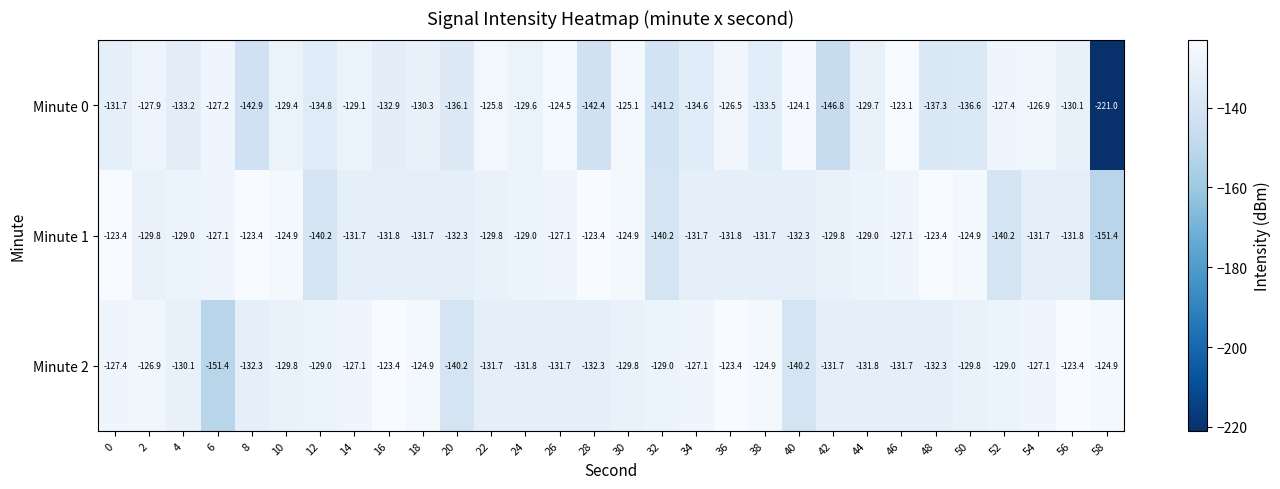

List the labels in order of Minute 0 value, largest first.

46, 40, 26, 30, 22, 36, 54, 6, 52, 2, 14, 10, 24, 44, 56, 18, 0, 16, 4, 38, 34, 12, 20, 50, 48, 32, 28, 8, 42, 58